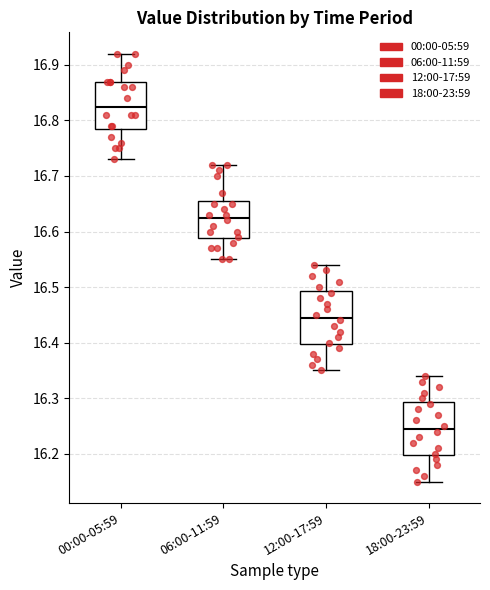

Which box's median line is the highest?

00:00-05:59